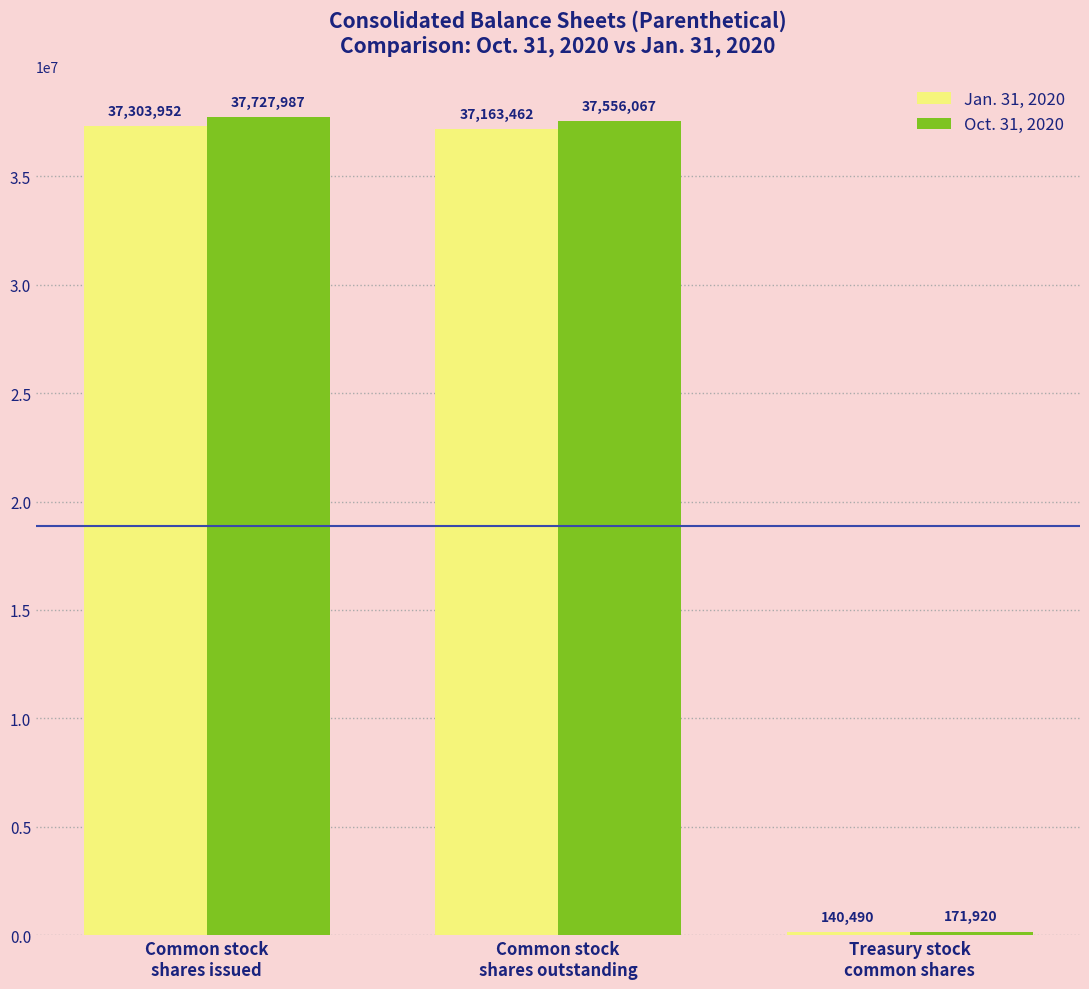

What are all the series names shown in the legend?

Jan. 31, 2020, Oct. 31, 2020